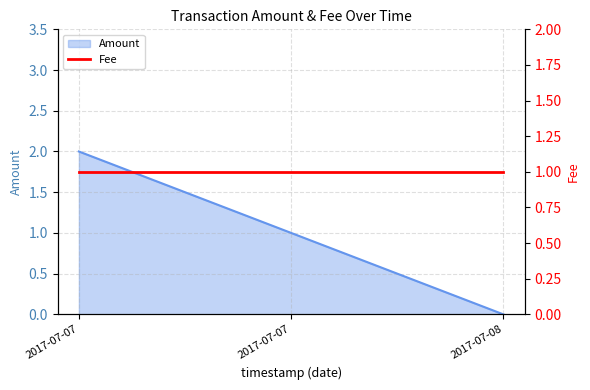

What is the average value?

1